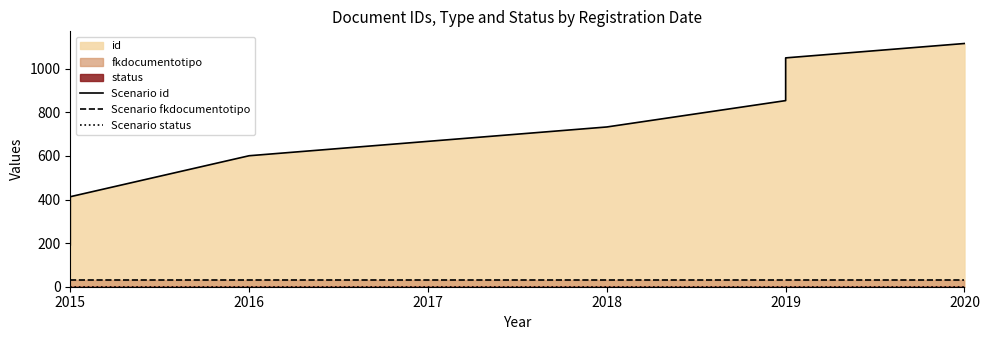

True or false: Scenario fkdocumentotipo and Scenario status cross at least once.

False